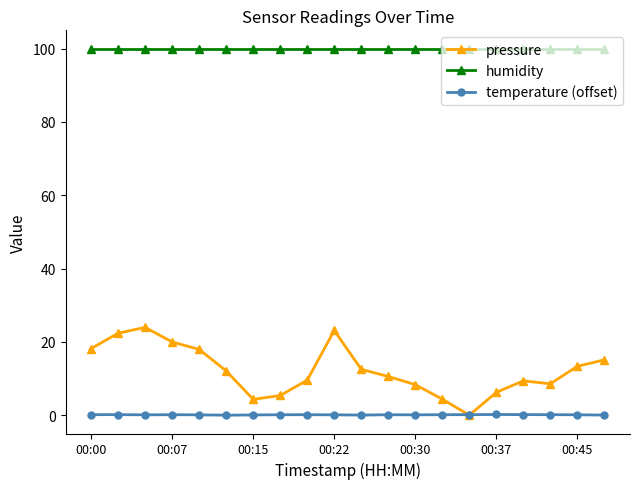

At how many categories does at least one series exceed 69?

20